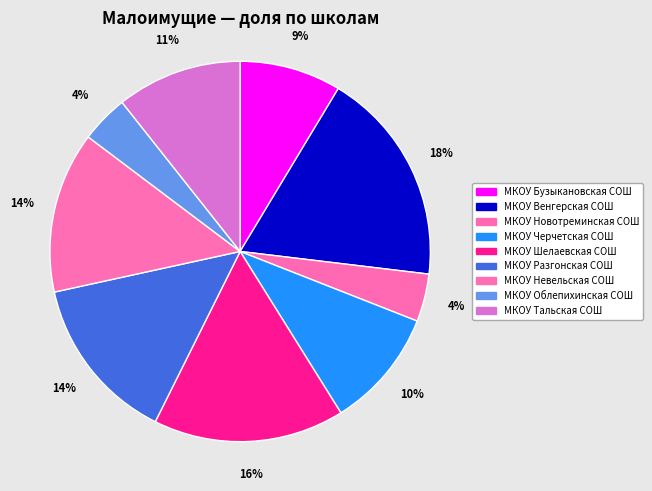

Between МКОУ Невельская СОШ and МКОУ Бузыкановская СОШ, which is larger?

МКОУ Невельская СОШ